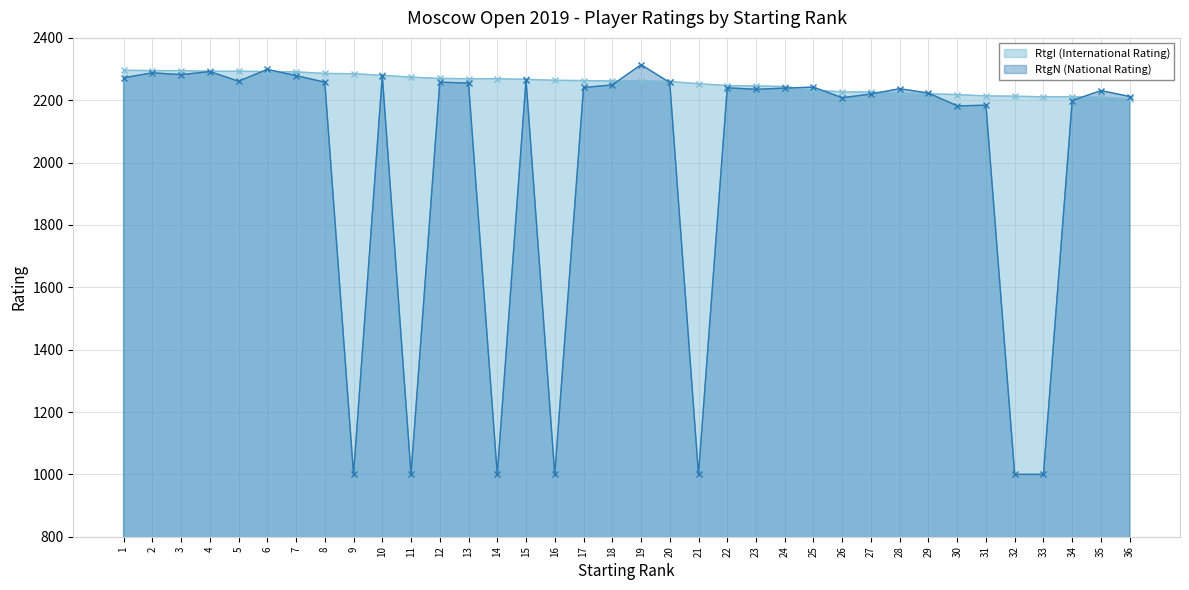

True or false: RtgI (International Rating) has more than 2 interior local peaks.

False